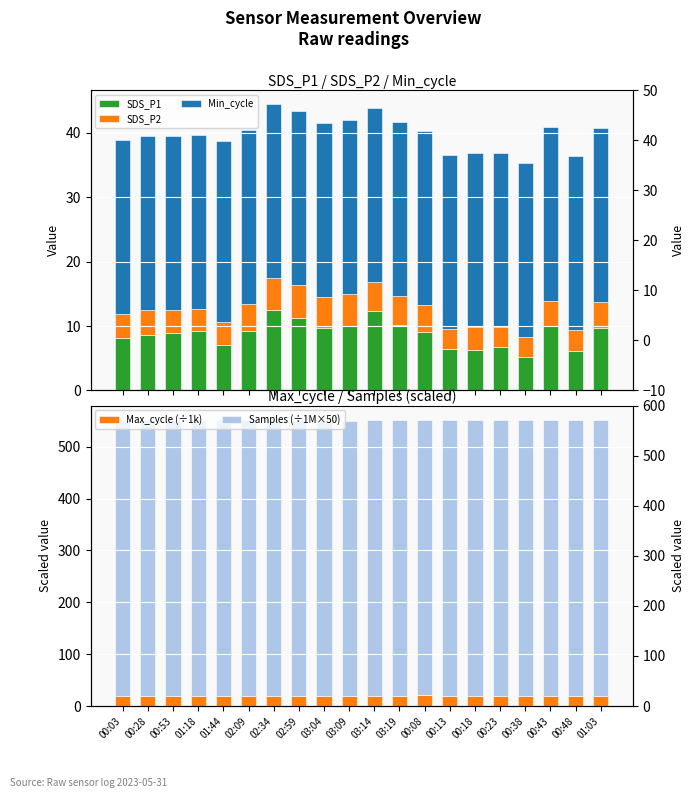

Is the value of Samples (÷1M×50) at 00:03 greater than the value of SDS_P2 at 00:48?

Yes